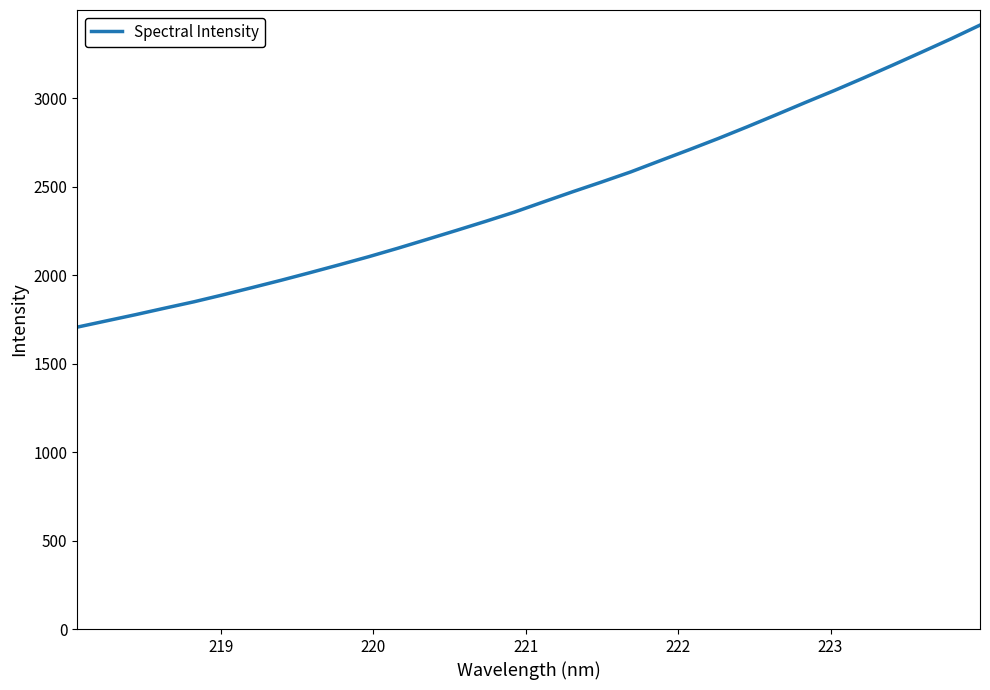

What is the difference between the maximum and minimum values?

1707.3